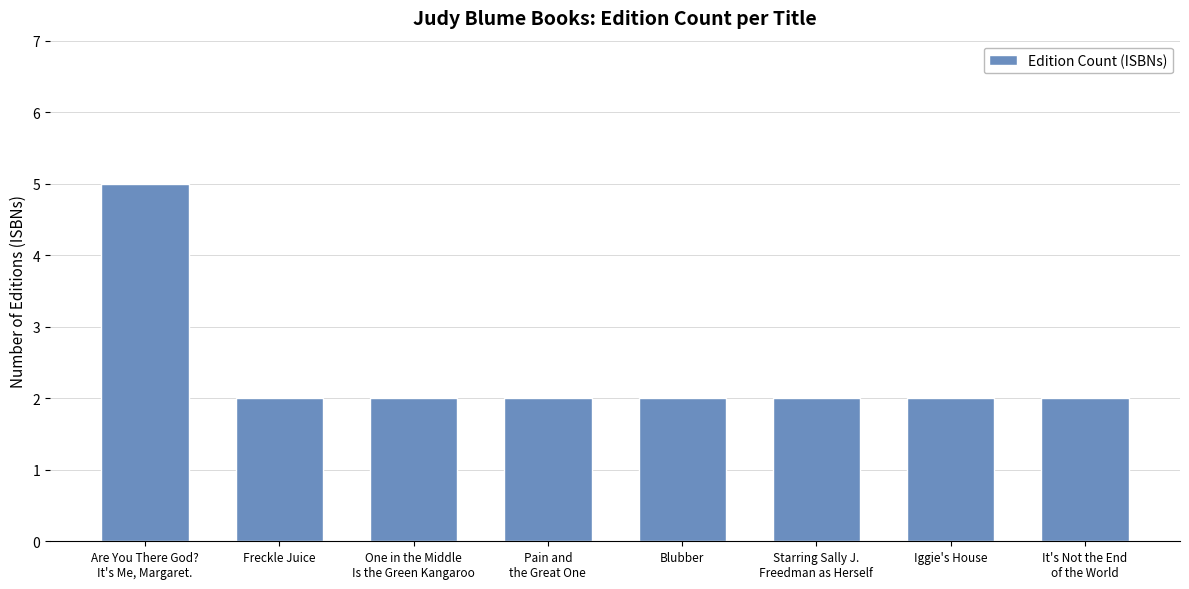

The value at Iggie's House is 1. True or false?

False